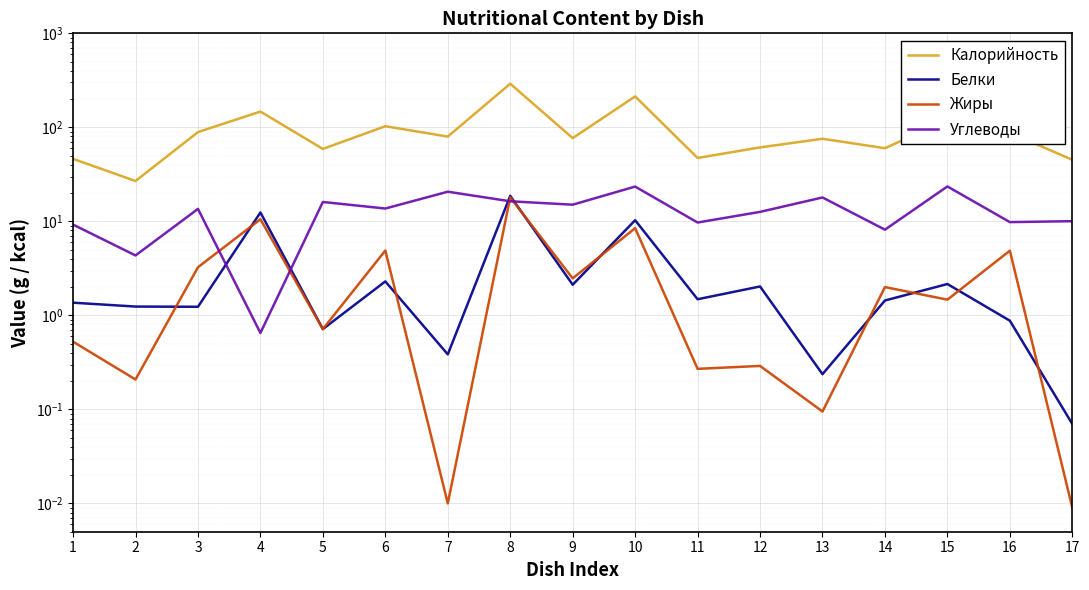

At which label does Калорийность reach its peak?

8